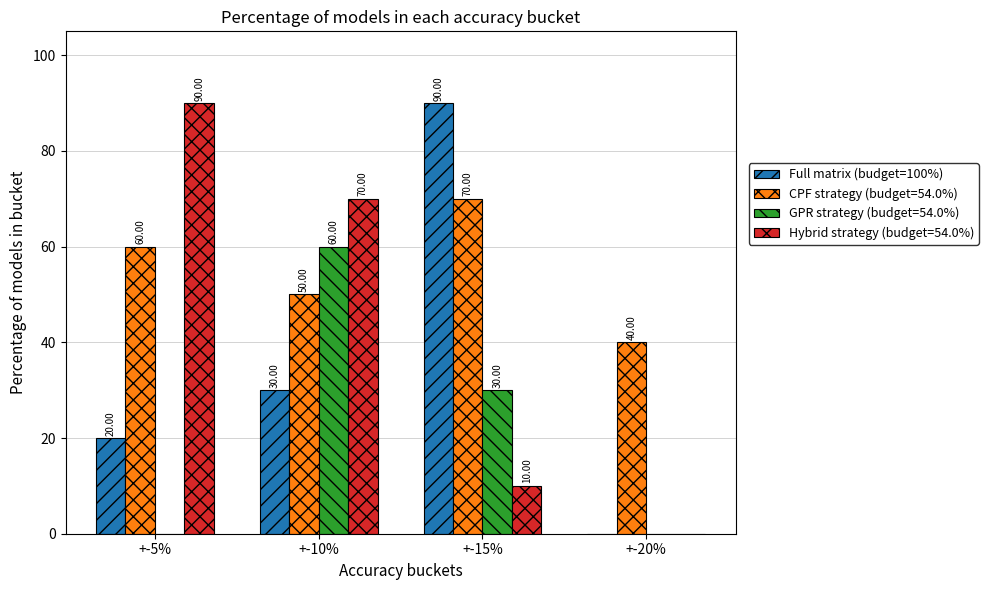

What is the sum of the Full matrix (budget=100%) values at +-5% and +-15%?

110